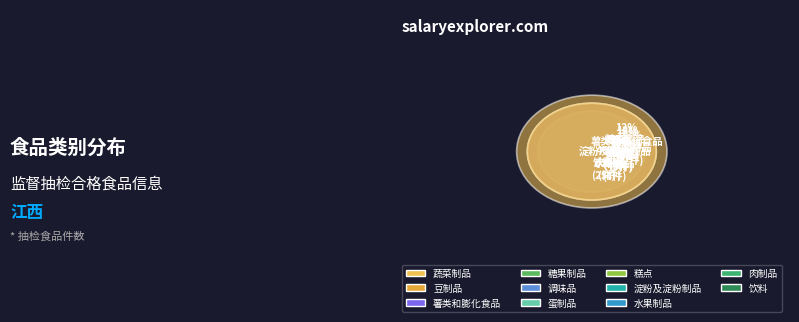

To the nearest percent, what is the average slice percentage?

9%